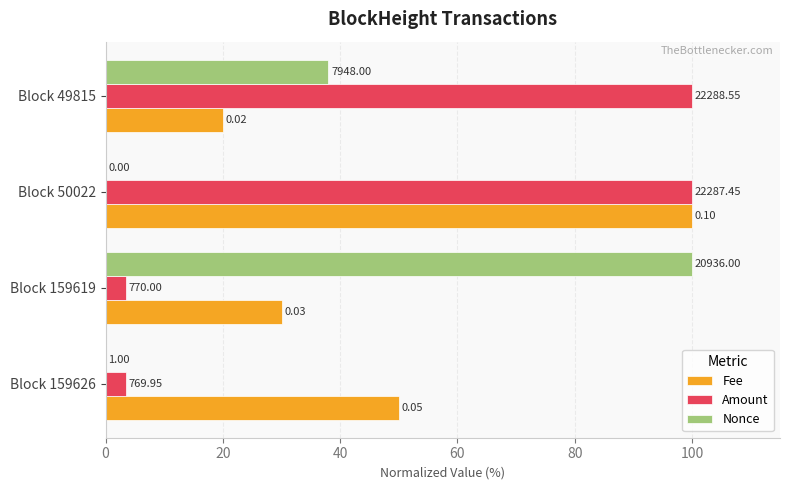

What is the difference between the maximum and minimum values in the Fee series?

80.0